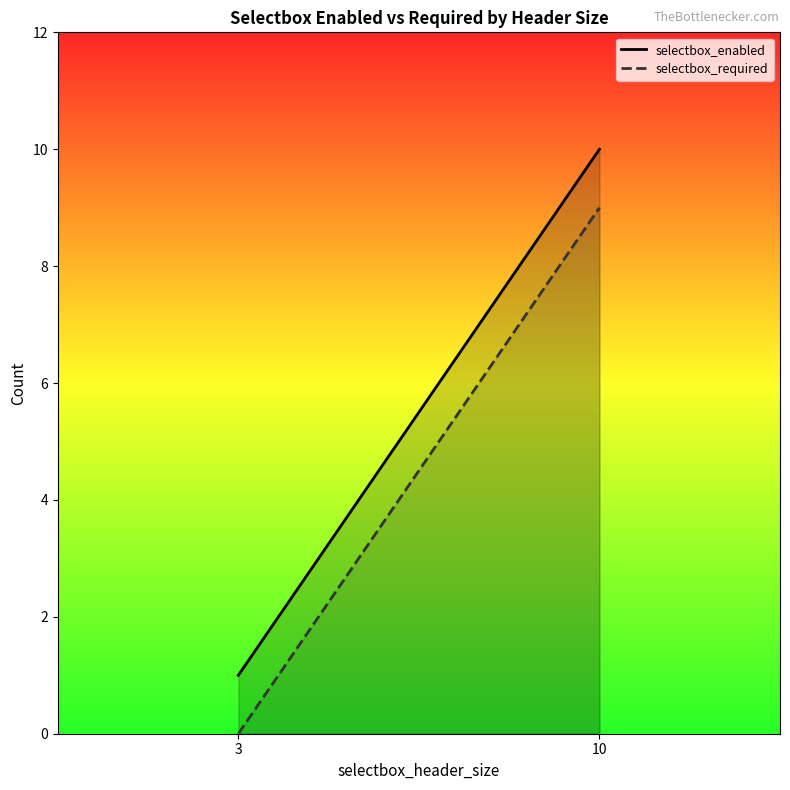

What is the approximate value of selectbox_enabled at 10?

10